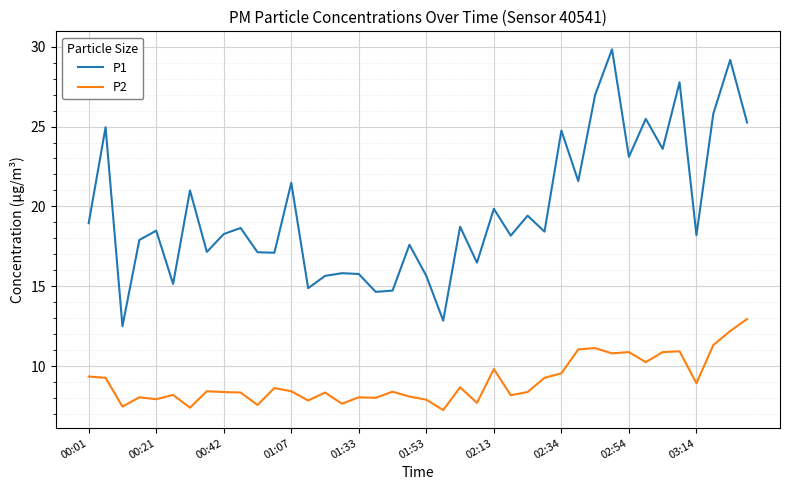

What is the greatest value displayed?

29.8